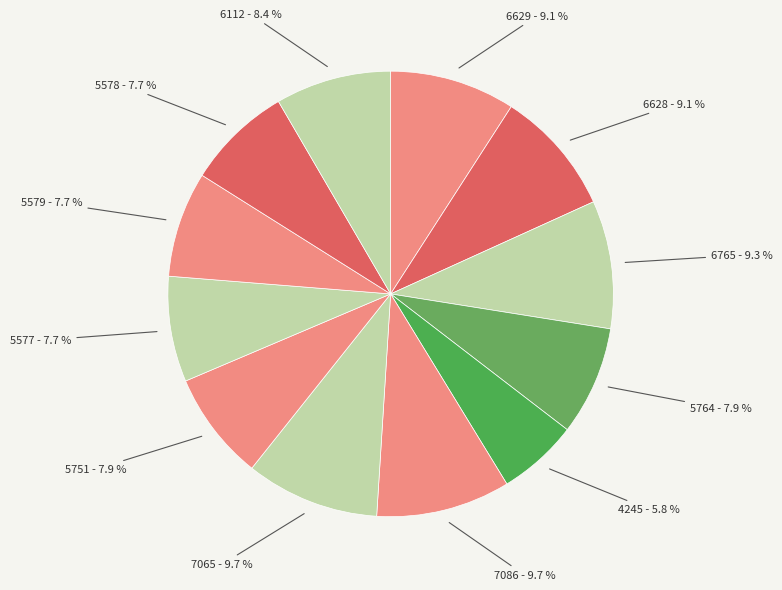

Which has a higher value, 7065 or 6628?

7065